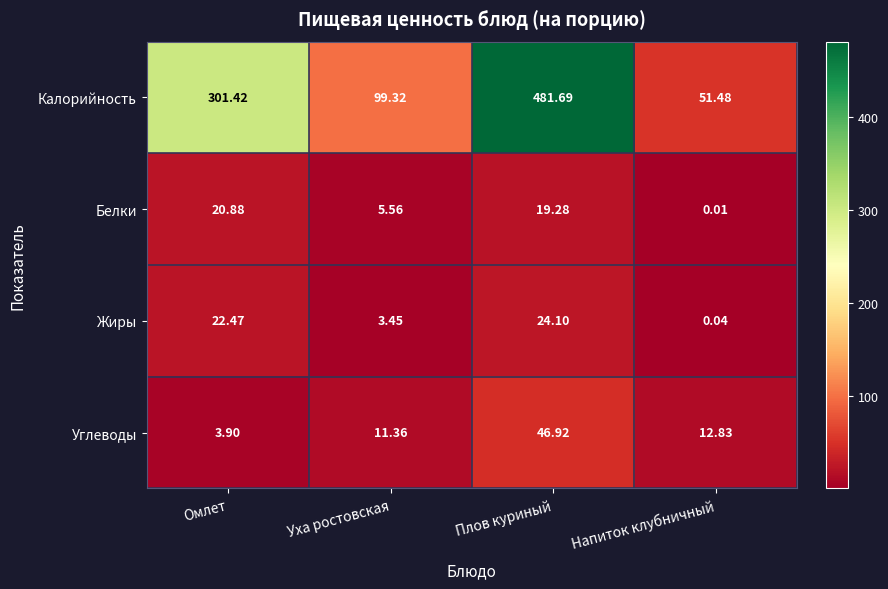

At which label does Белки reach its peak?

Омлет